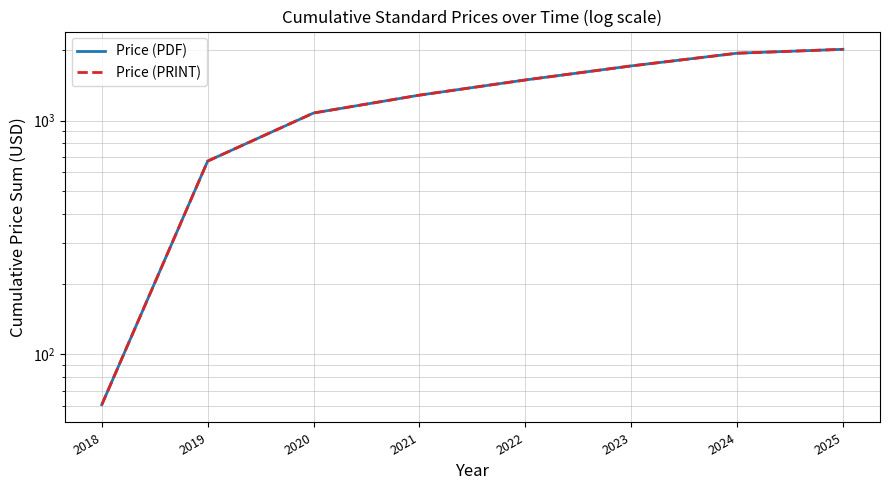

Reading left to right, transcribe all the data shown in this chart.

Price (PDF): 2018=61	2019=671	2020=1077	2021=1284	2022=1491	2023=1712	2024=1940	2025=2016
Price (PRINT): 2018=61	2019=671	2020=1077	2021=1284	2022=1491	2023=1712	2024=1940	2025=2016